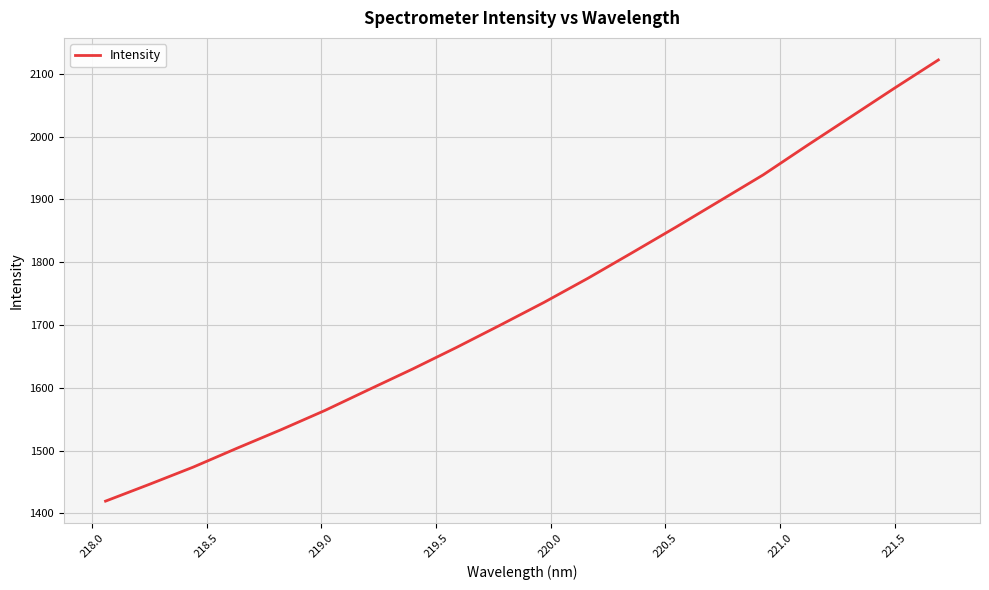

What is the difference between the maximum and minimum values?

702.4